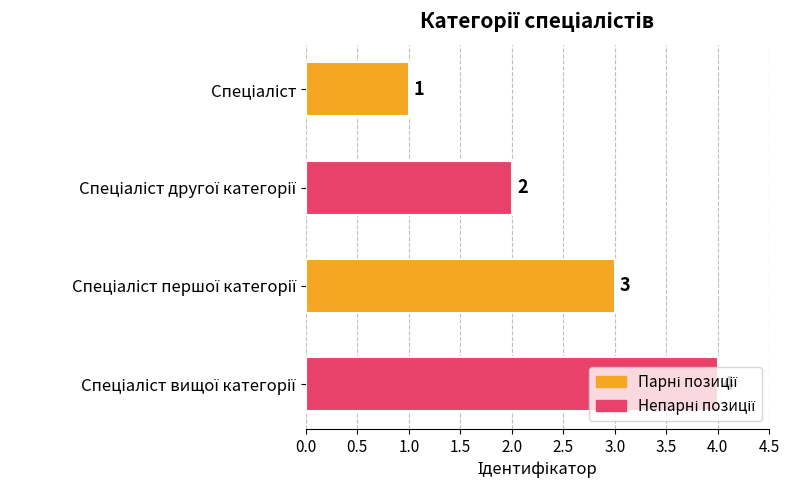

What is the value of the 3rd bar from the top?

3